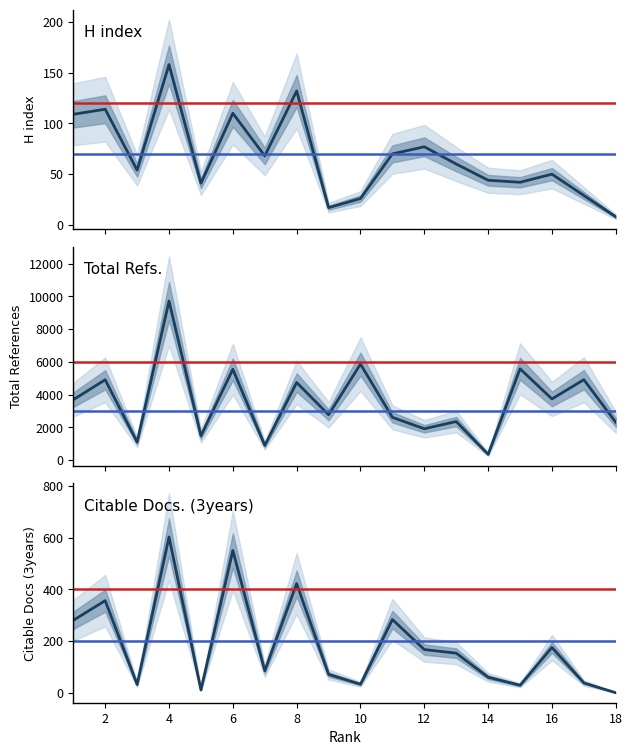

What is the total value across all series at 14?

449